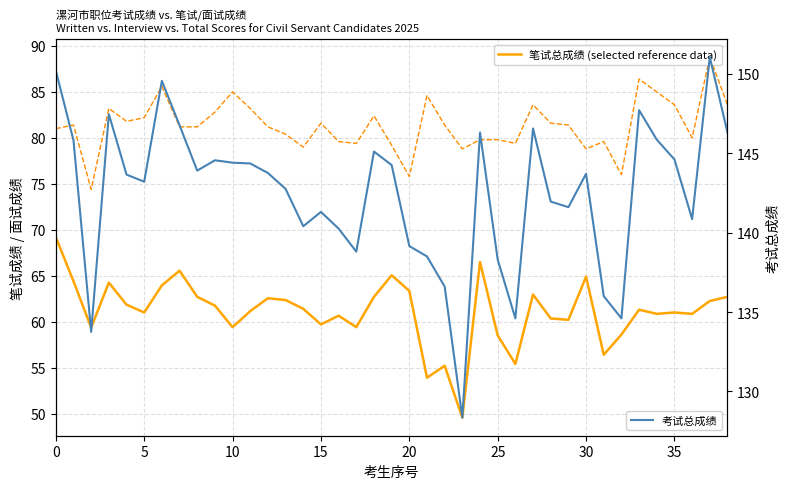

How many values in the 考试总成绩 series are below 143?

17